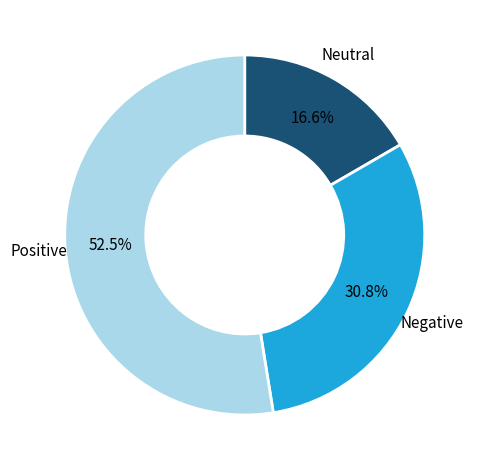

To the nearest percent, what is the difference between the largest and smallest slice percentages?

36%